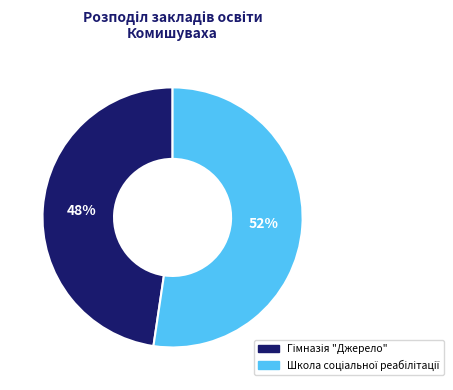

To the nearest percent, what is the average slice percentage?

50%